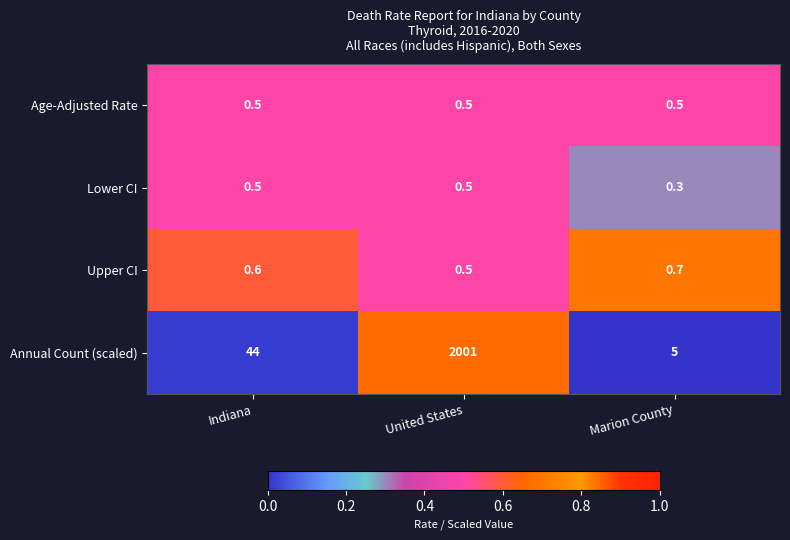

True or false: Lower CI has a value of 0.5 at Indiana.

True